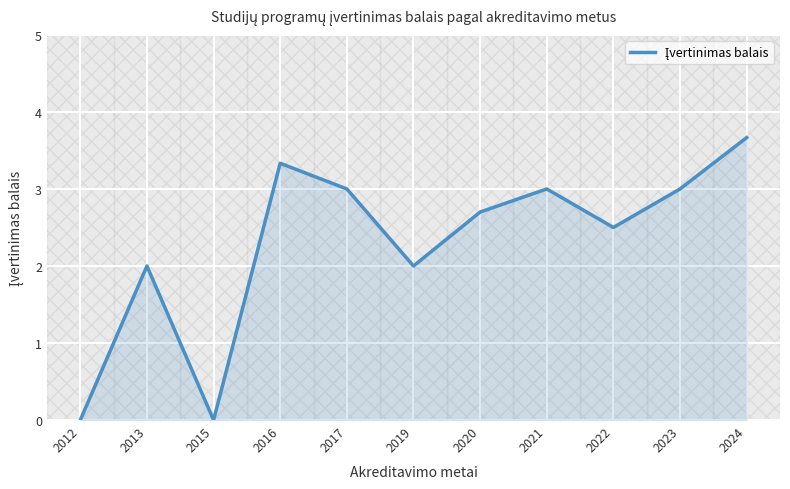

What is the sum of all values?

25.2